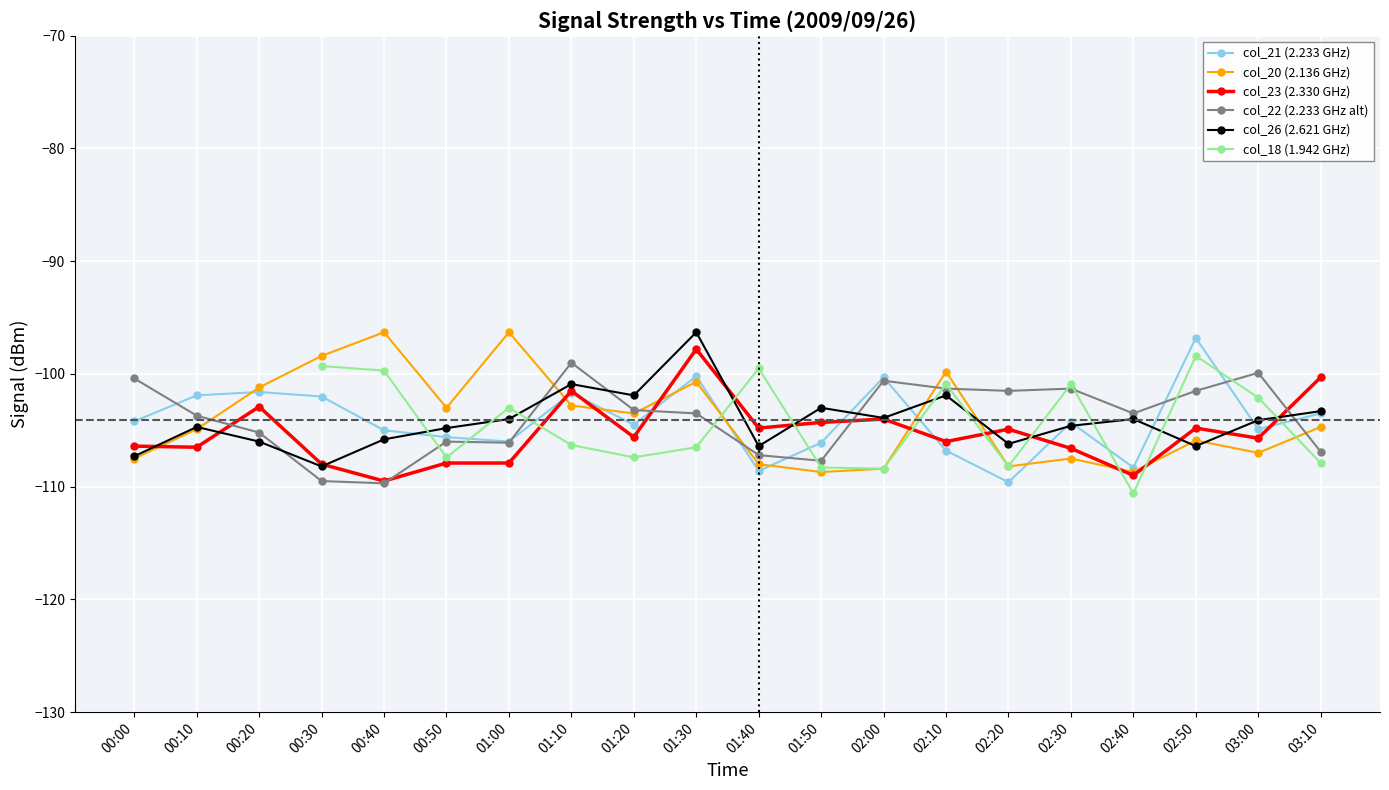

How many data points in col_21 are above -104?

8